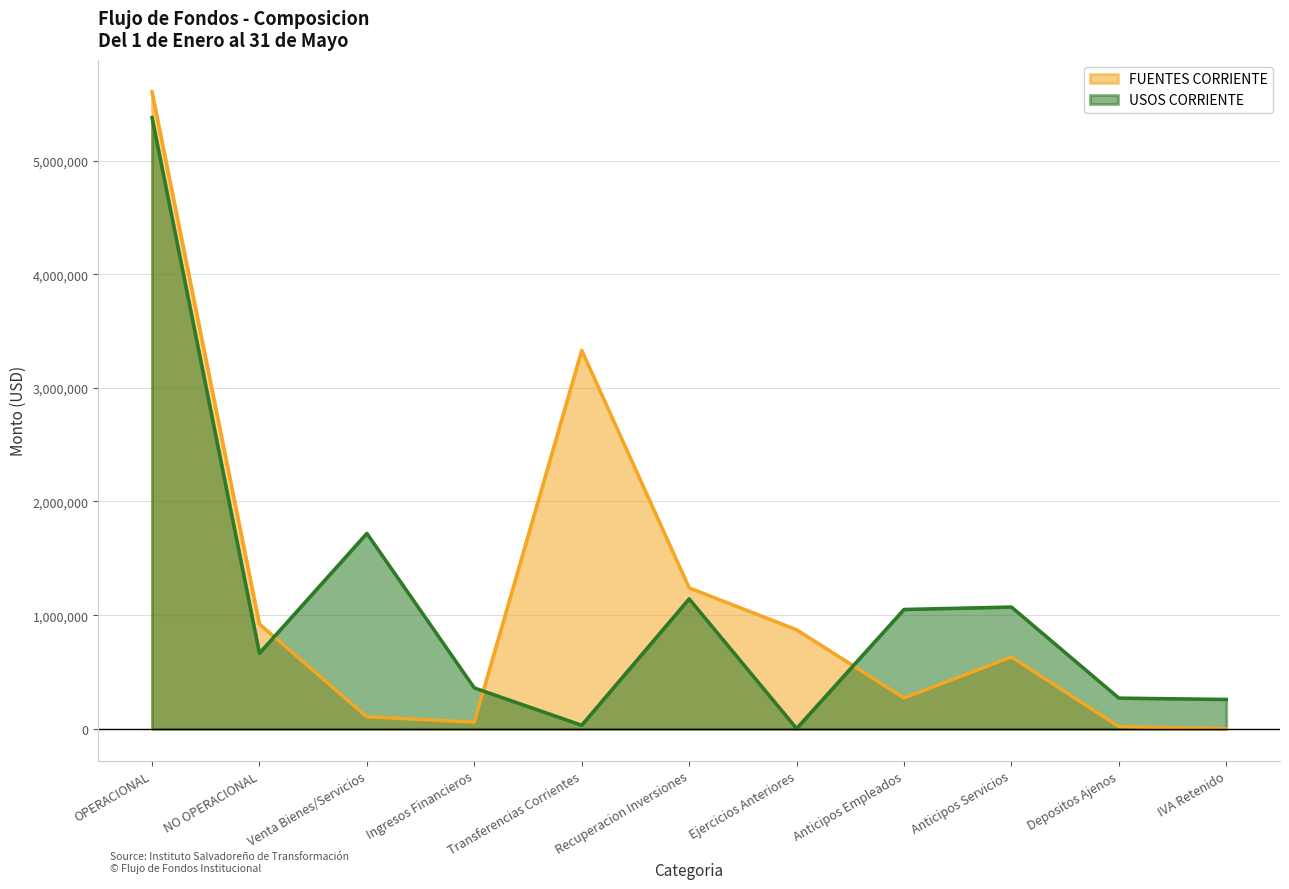

At which category does USOS CORRIENTE reach its first local valley?

NO OPERACIONAL